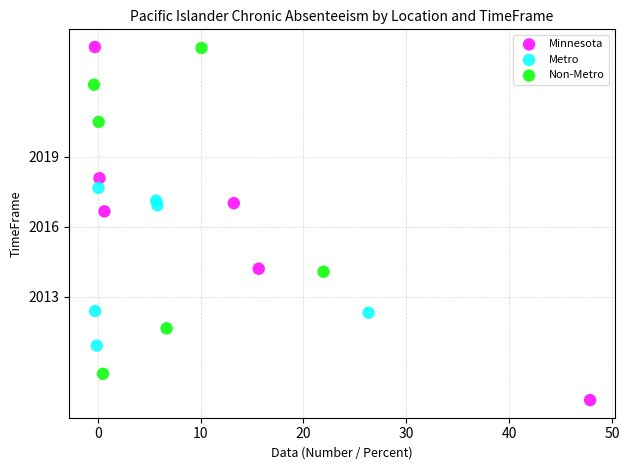

Which series contains the lowest Y value?

Minnesota